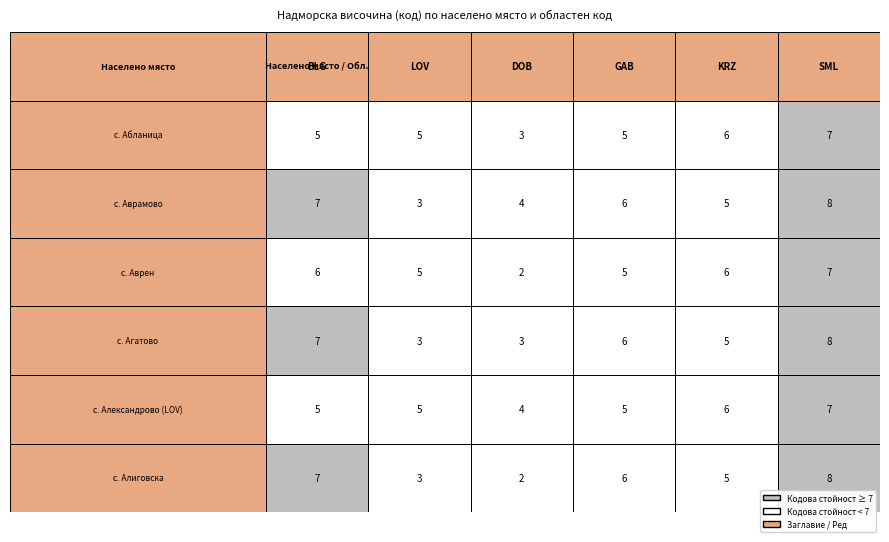

Reading right to left, extract all data points from this chart.

BLG: 5=7	4=5	3=7	2=6	1=7	0=5
LOV: 5=3	4=5	3=3	2=5	1=3	0=5
DOB: 5=2	4=4	3=3	2=2	1=4	0=3
GAB: 5=6	4=5	3=6	2=5	1=6	0=5
KRZ: 5=5	4=6	3=5	2=6	1=5	0=6
SML: 5=8	4=7	3=8	2=7	1=8	0=7